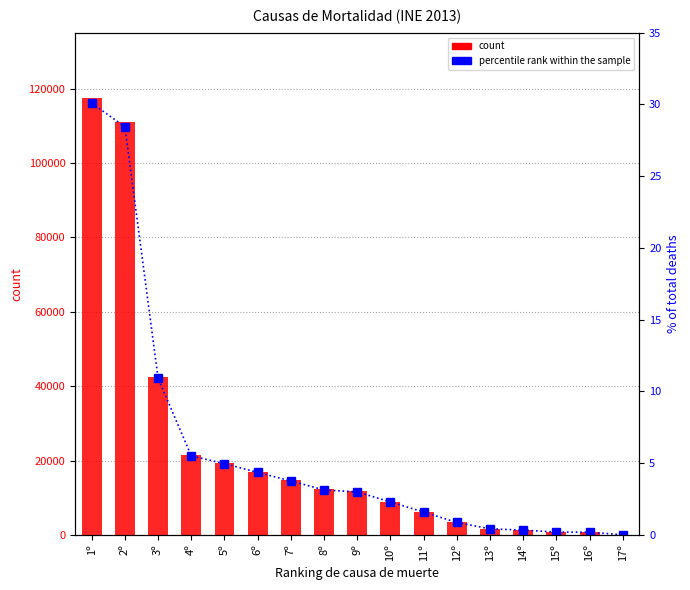

Which series has the largest total across all categories?

count